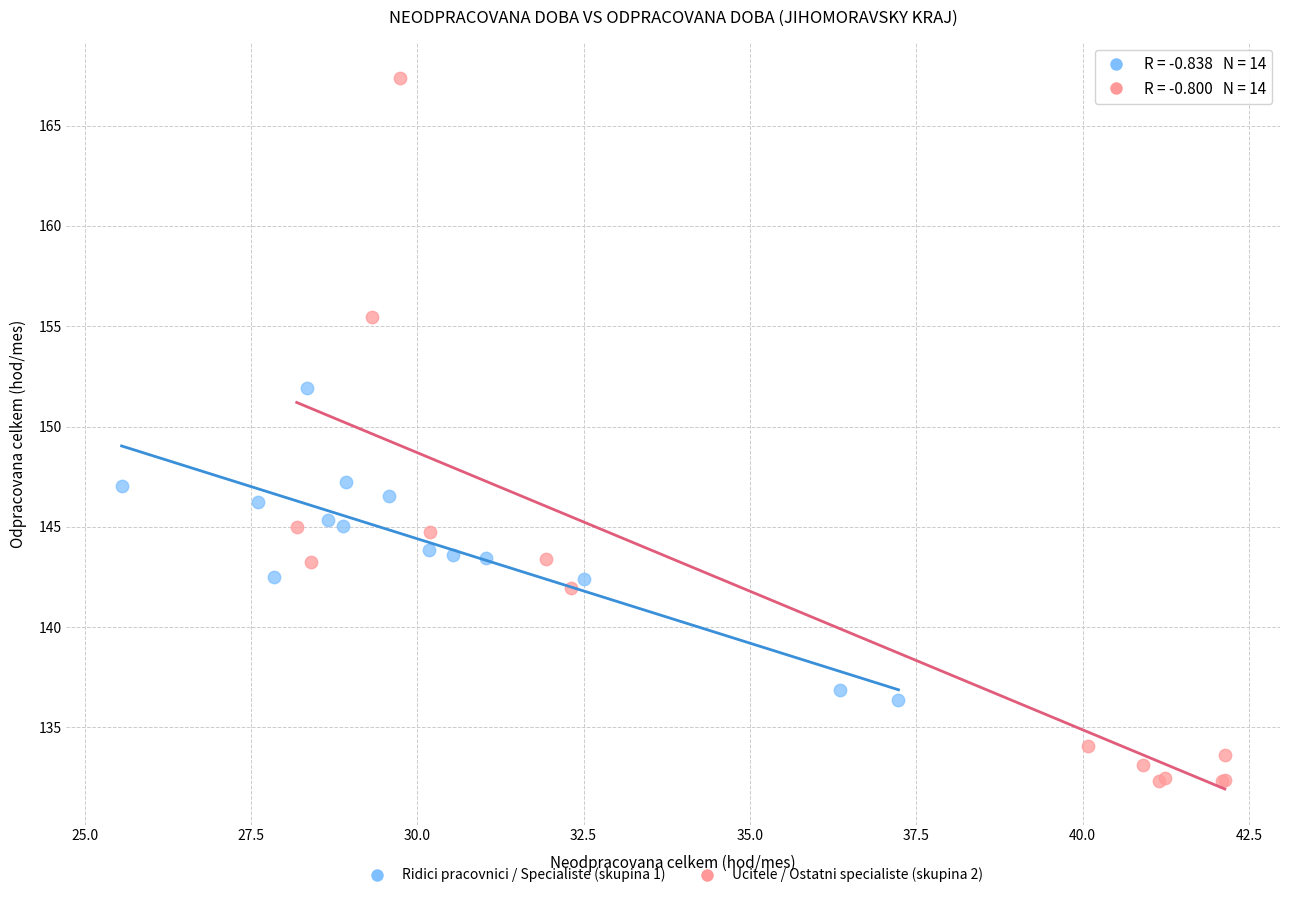

Which series contains the highest Y value?

Ucitele / Ostatni specialiste (skupina 2)